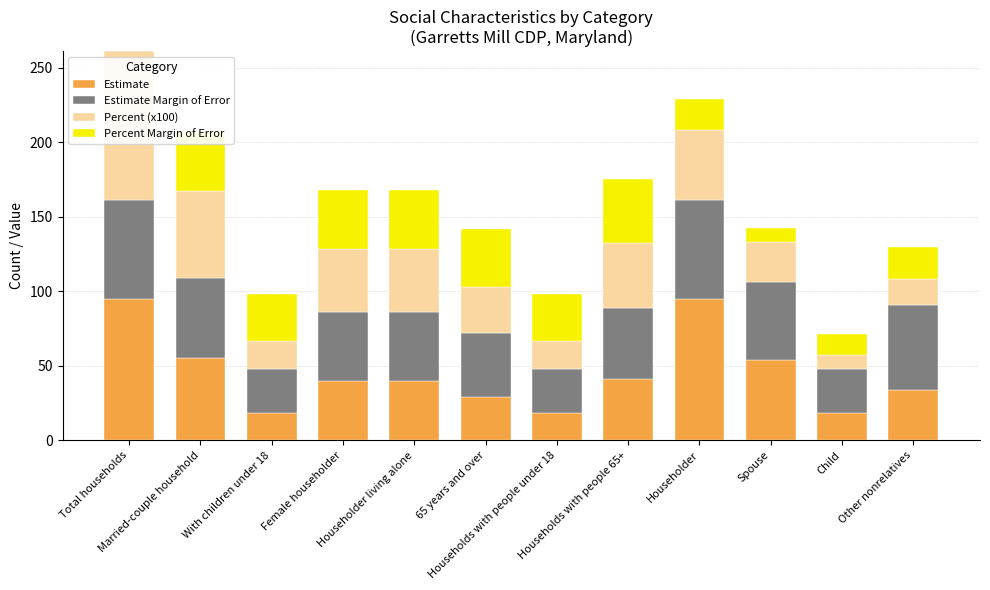

What is the highest value of the Estimate series?

95.0